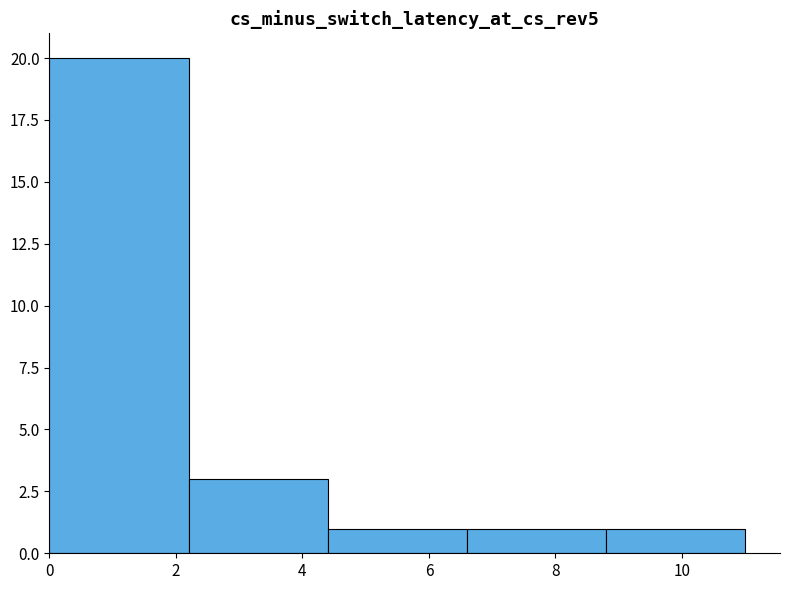

Reading left to right, transcribe this chart: for each bar, give the range it covers on the x-axis and its height. The values are not printed on the chart, so give them approximately, as read against the axis.

0.0 to 2.2: 20
2.2 to 4.4: 3
4.4 to 6.6: 1
6.6 to 8.8: 1
8.8 to 11.0: 1